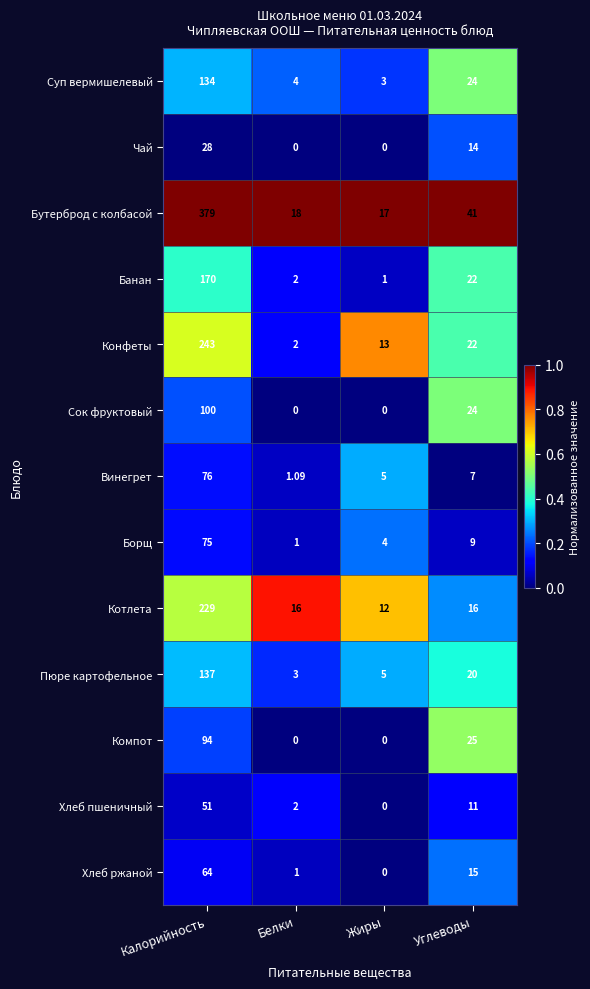

Which series changed the most between Калорийность and Углеводы?

Бутерброд с колбасой